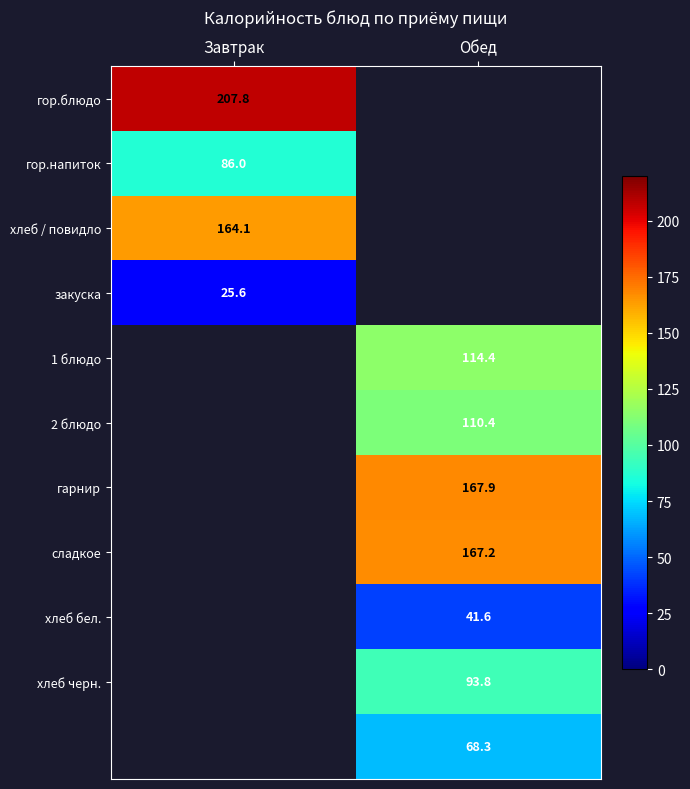

The value of гор.напиток at Завтрак is 33.9. True or false?

False